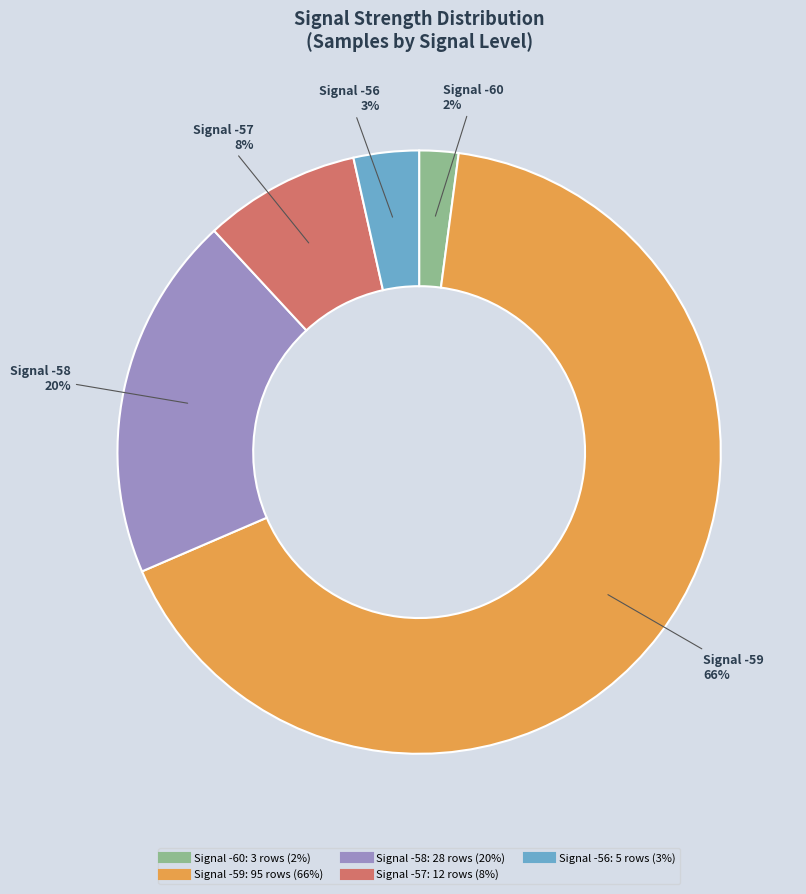

Is there a majority slice in this chart?

Yes